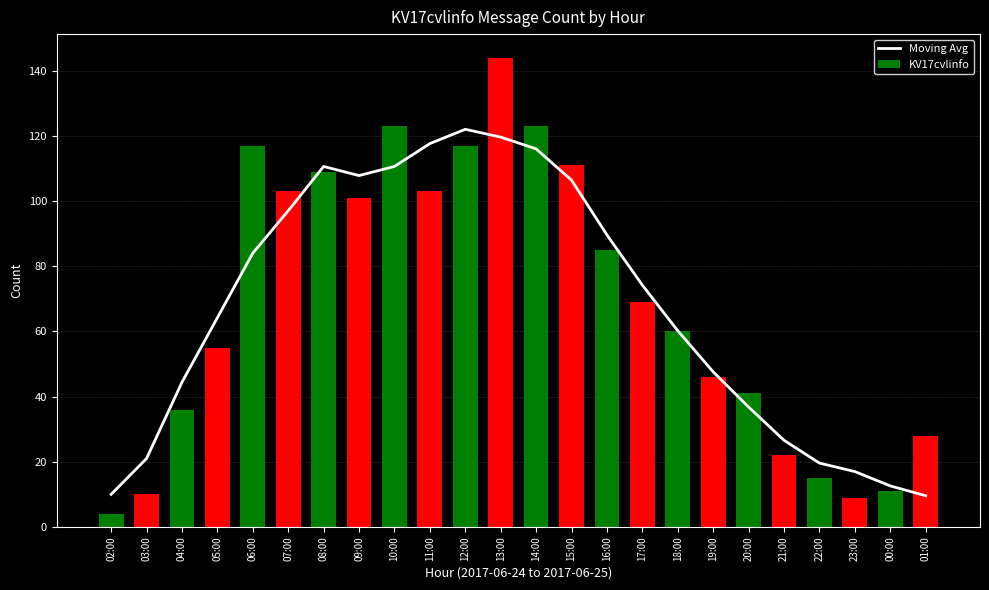

At which category does the chart reach its minimum across all series?

02:00